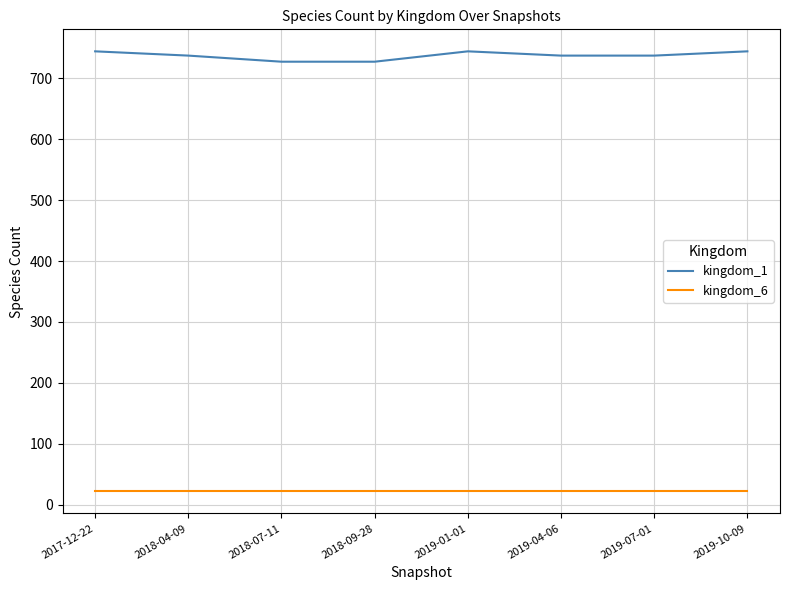

What is the maximum value for kingdom_1?

744